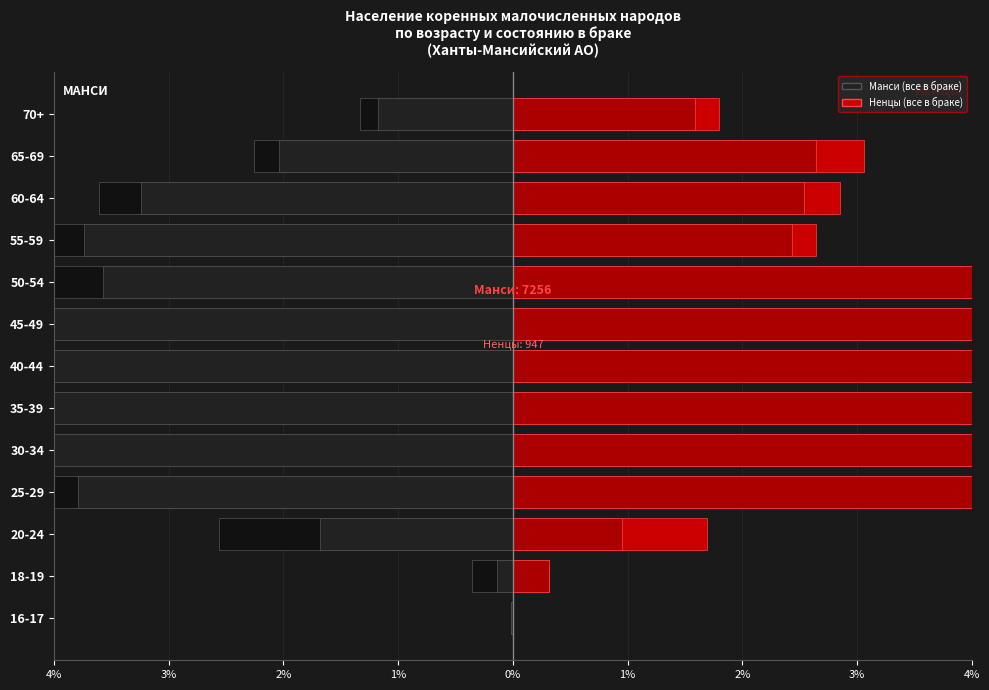

What is the sum of all Манси (всего в браке) values?

-50.2